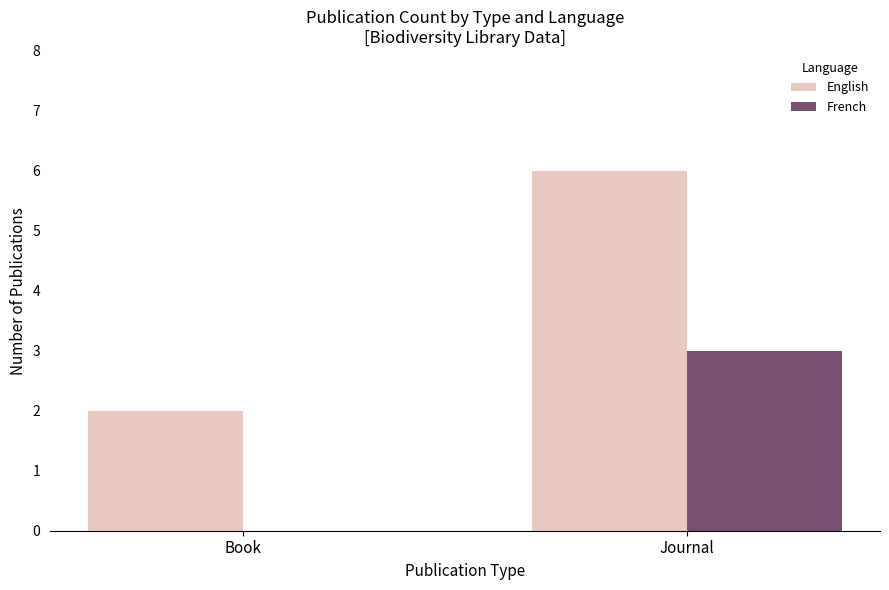

What is the difference between the French values at Journal and Book?

3